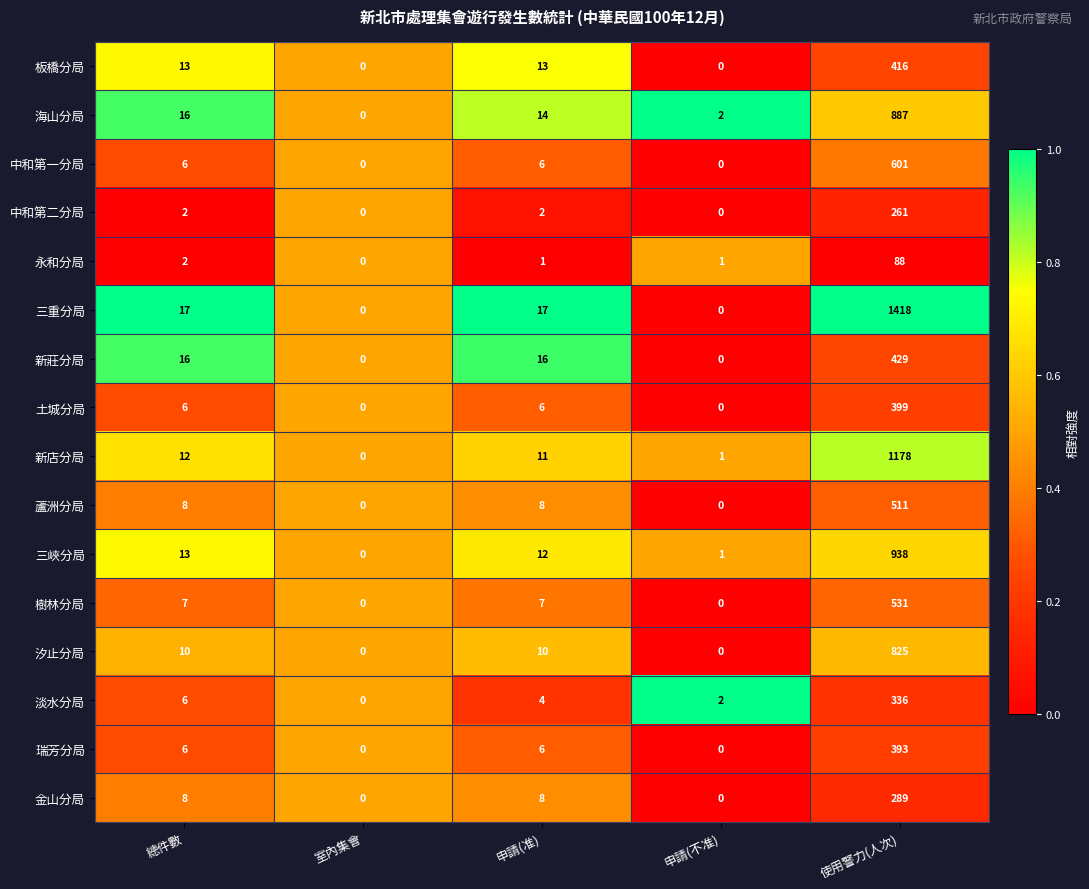

Which series has the largest range (max minus min)?

三重分局